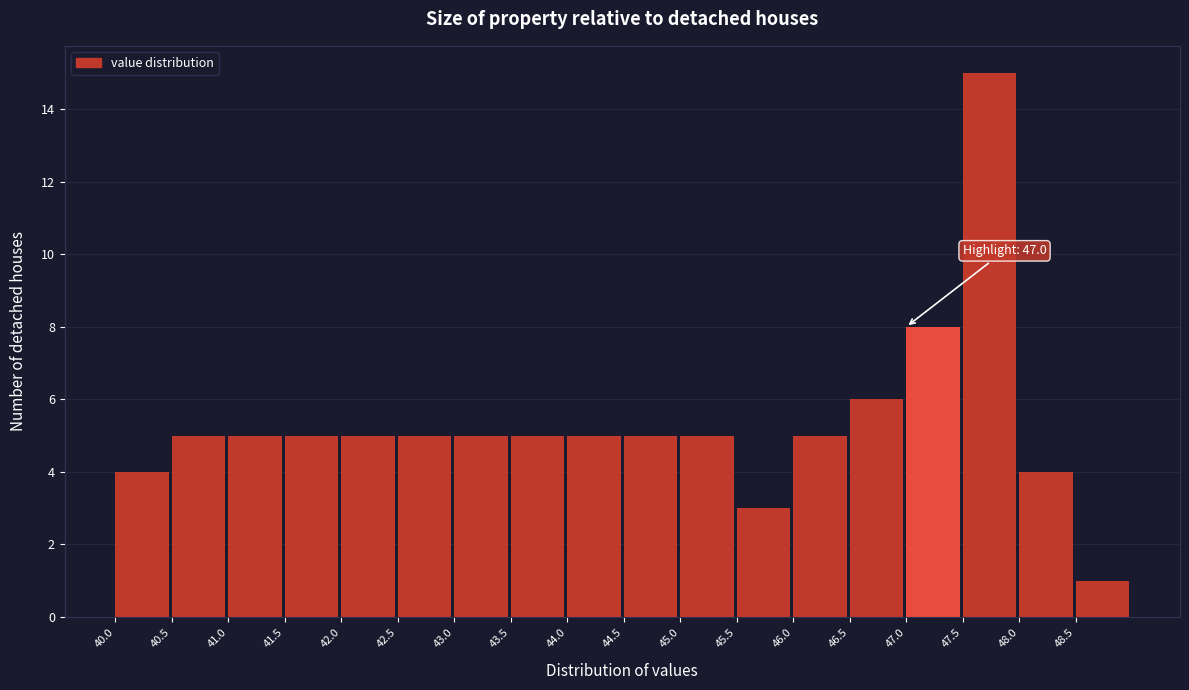

Over which range of the x-axis is the bar tallest?

47.5 to 48.0